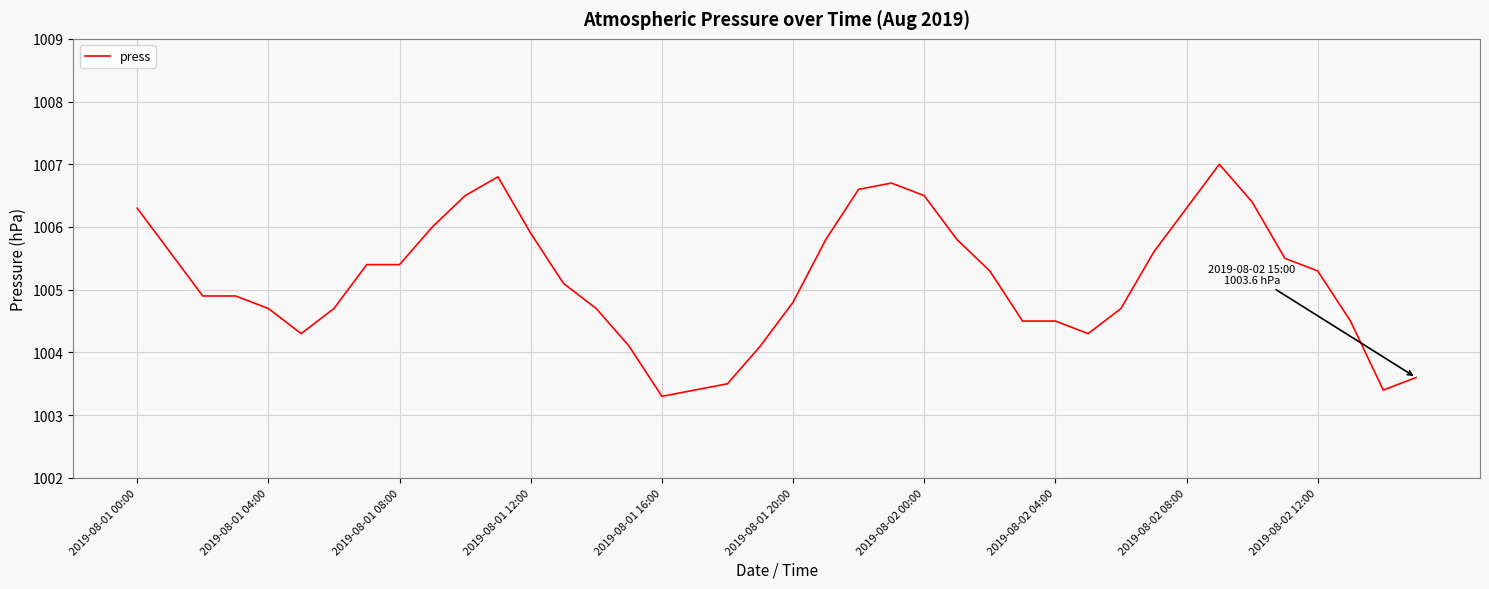

What is the minimum value shown in the chart?

1003.3